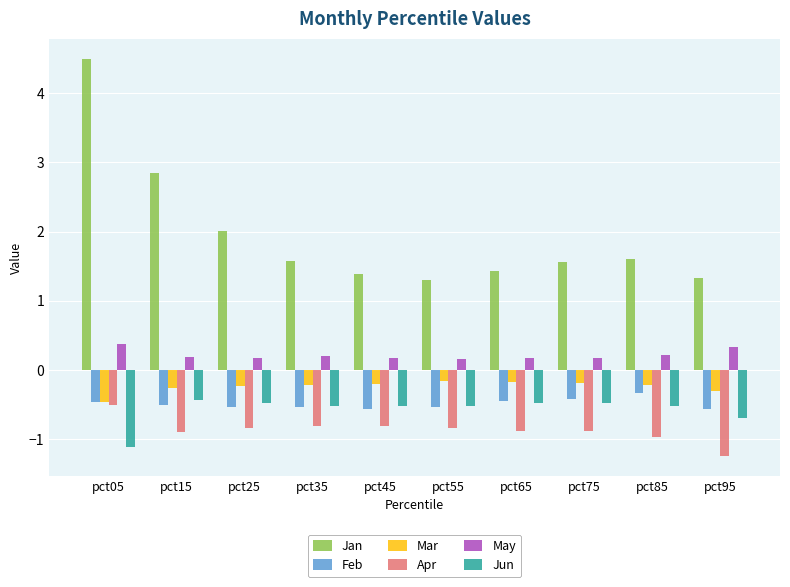

True or false: Jun has a value of -0.5 at pct75.

True